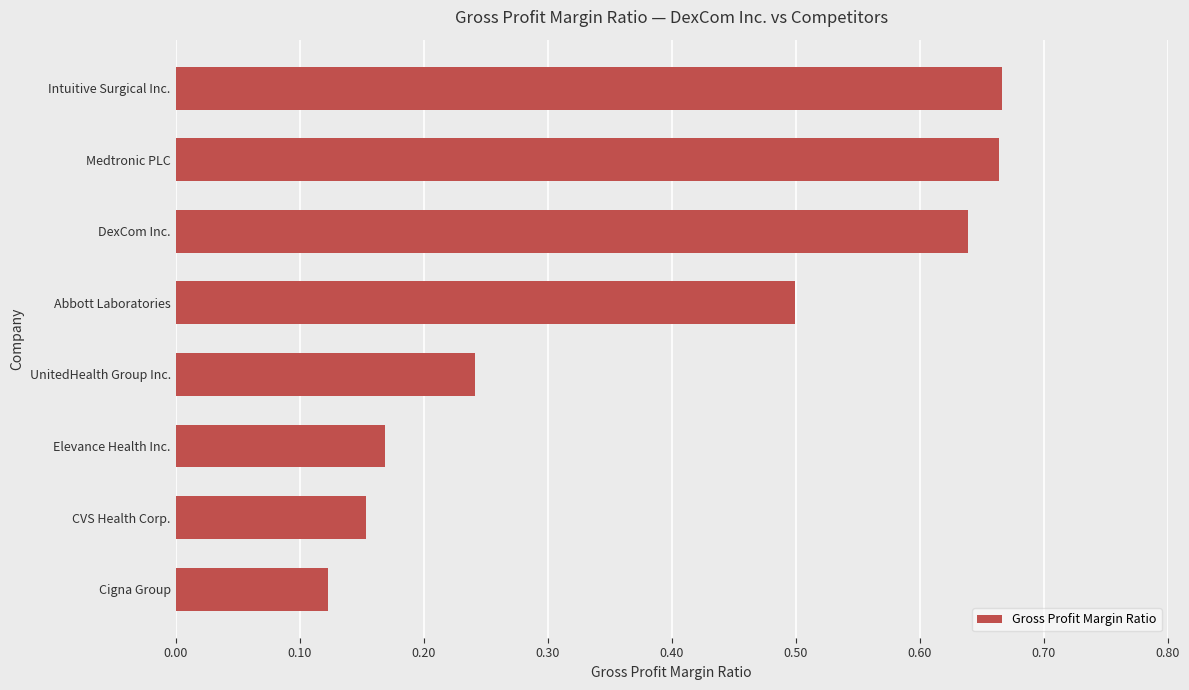

True or false: the data shows 0.0 at CVS Health Corp..

False